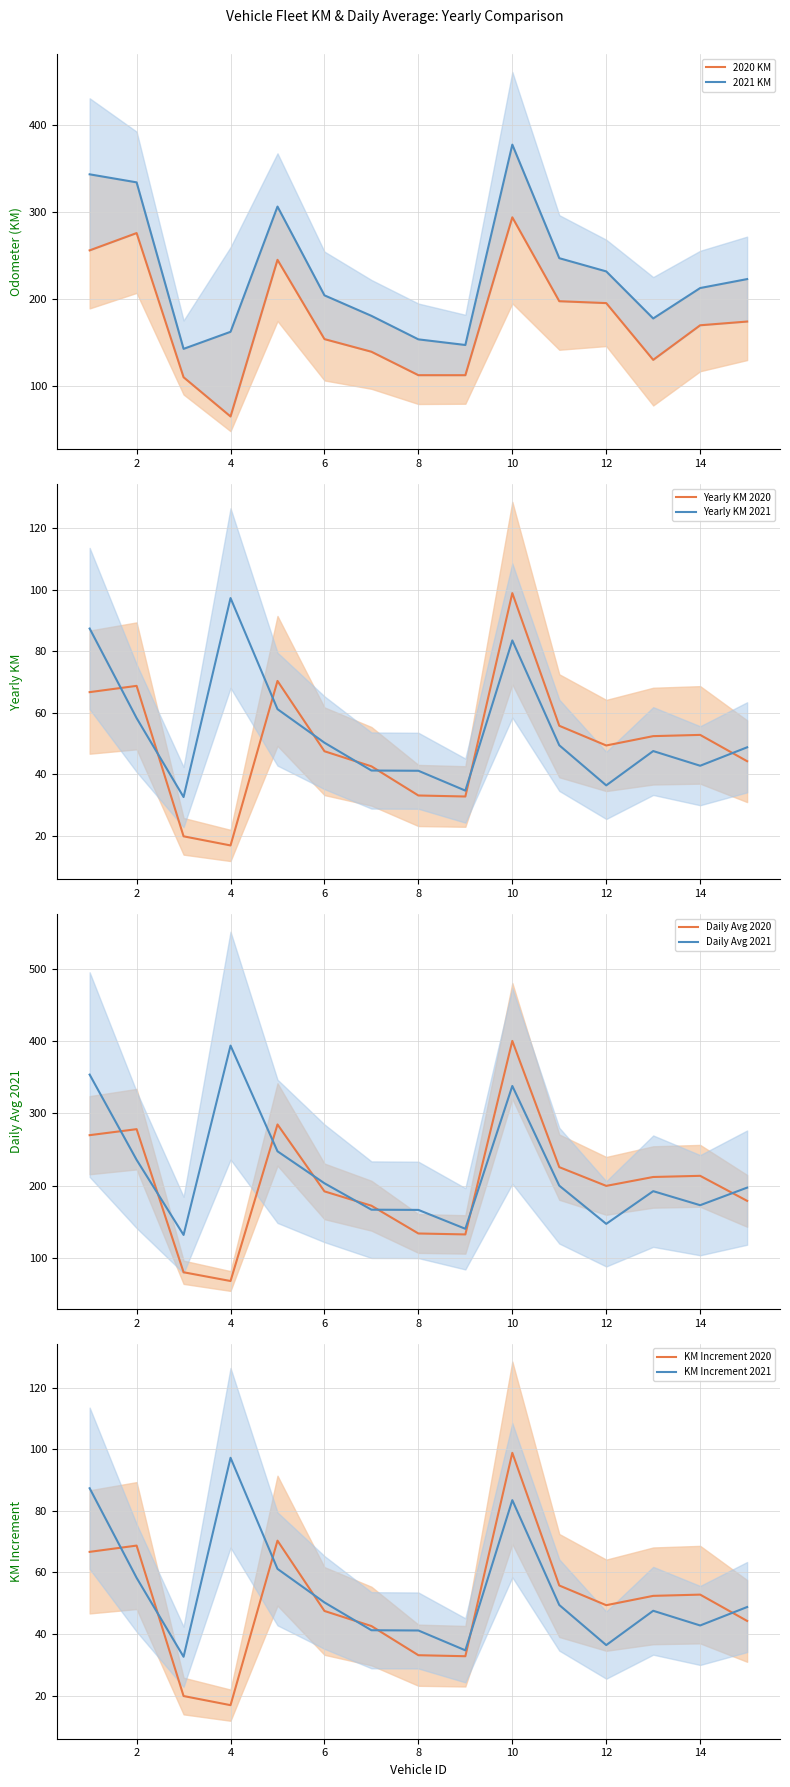

What is the value of the Daily Avg 2021 point at the 2nd from the left?

235.8